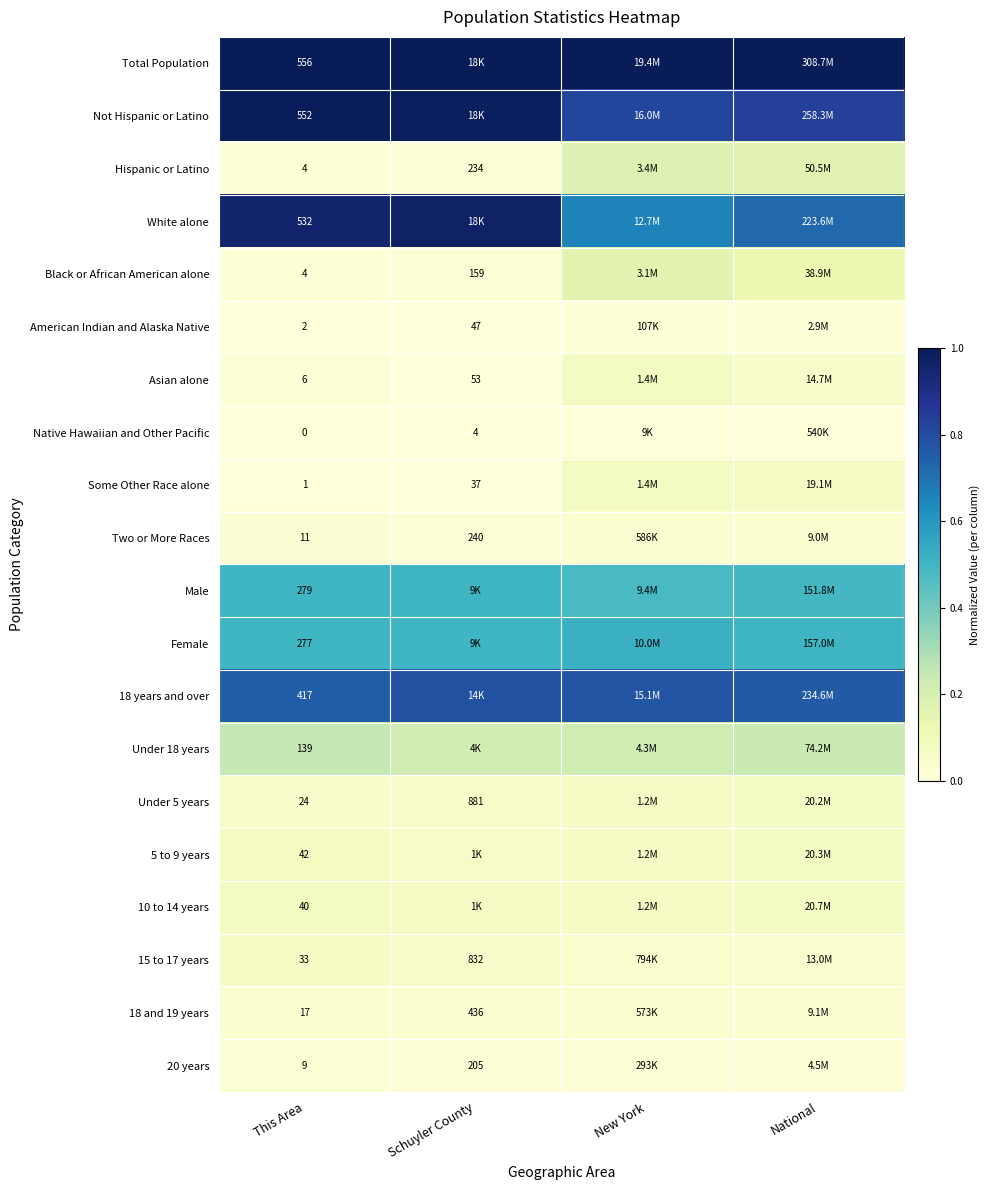

Which label corresponds to the smallest value in the chart?

This Area